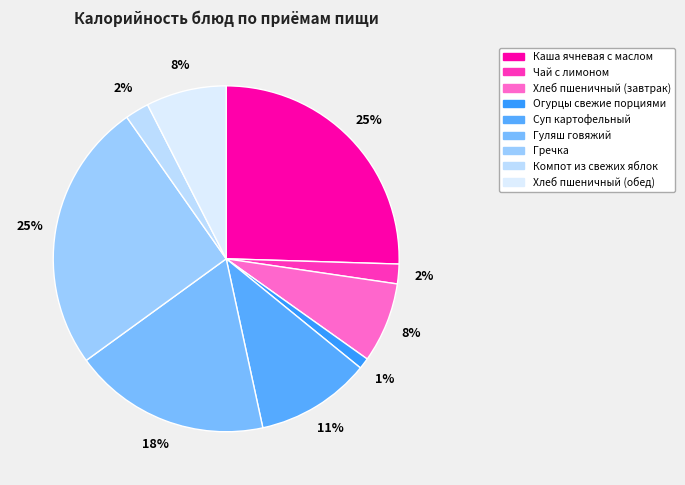

What portion of the pie excludes Гречка?

74.7%